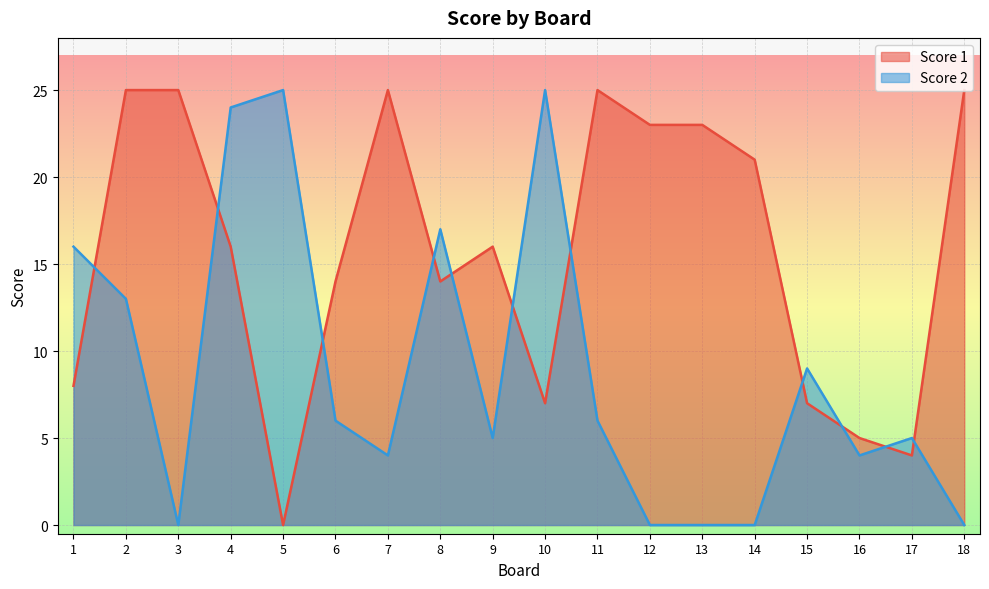

At how many categories does at least one series exceed 8?

16